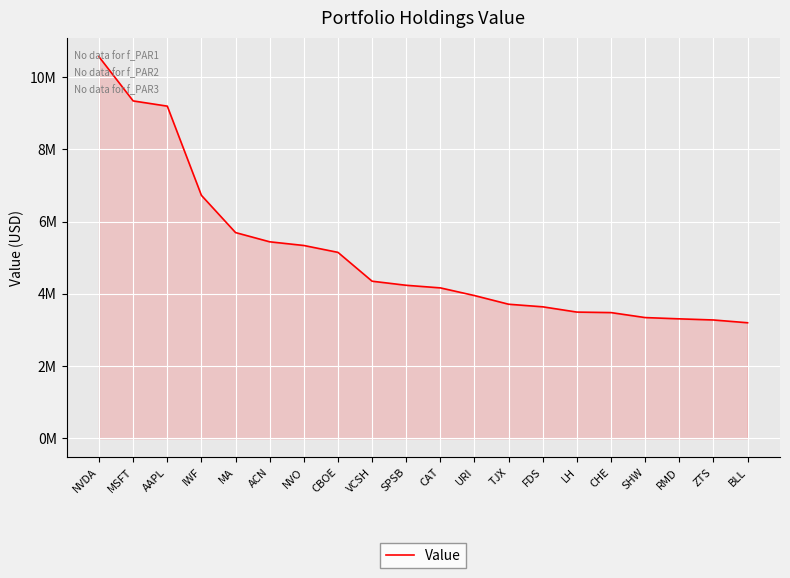

Does the chart have visible grid lines?

Yes